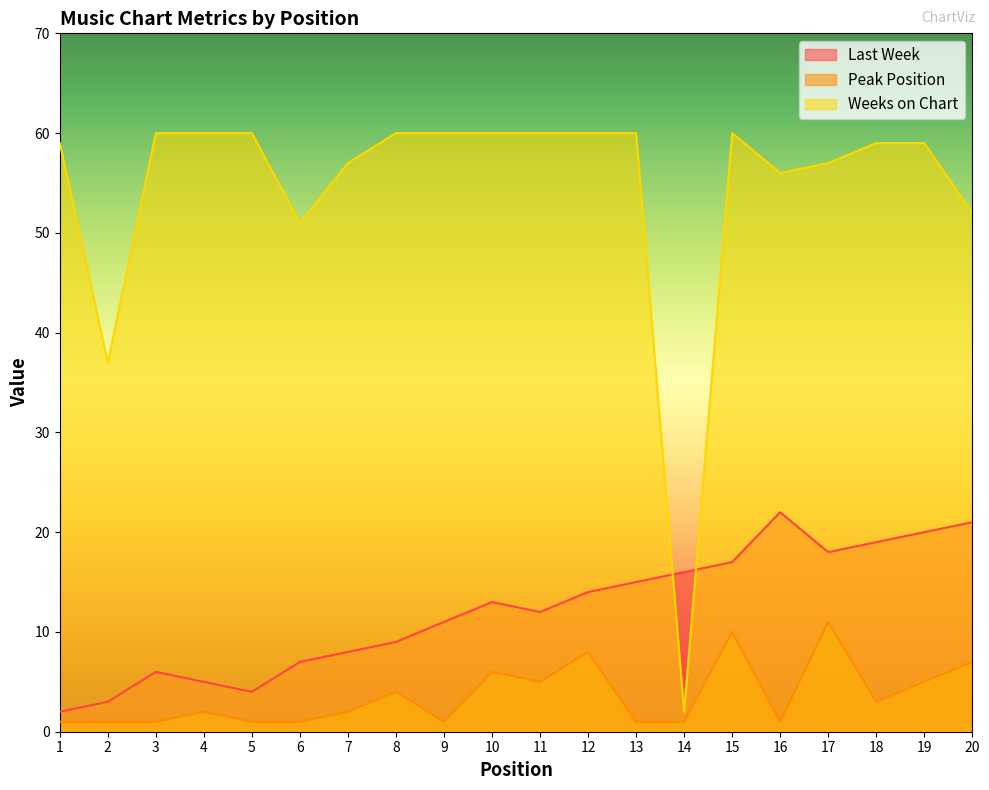

At which label does Weeks on Chart reach its peak?

3